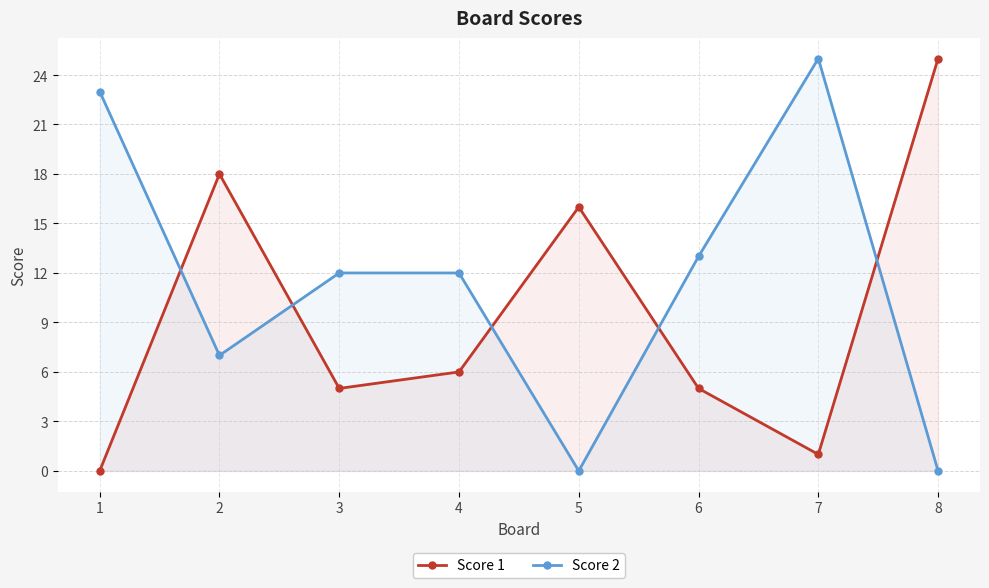

True or false: Score 2 has a value of 0 at 8.

True